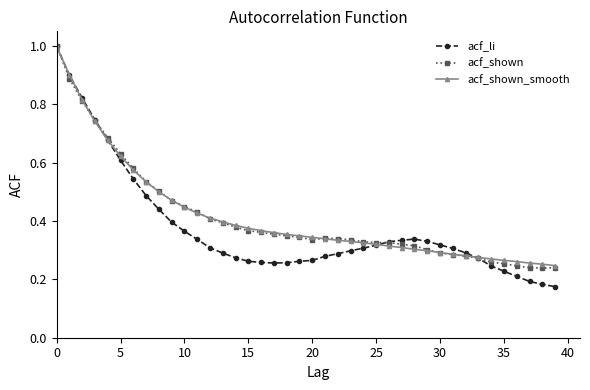

At how many categories does at least one series exceed 0?

40